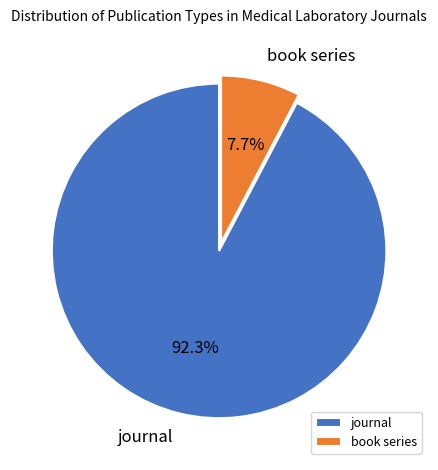

To the nearest percent, what percentage of the pie is book series?

8%